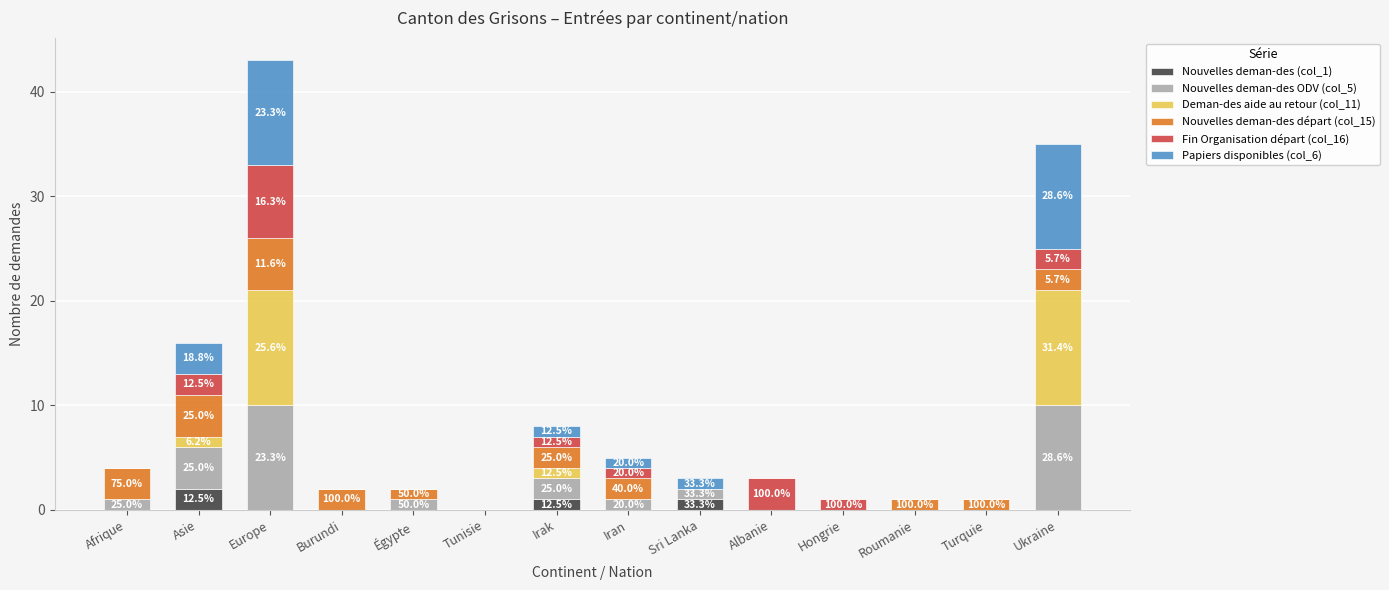

At which category is the sum across all series the highest?

Europe